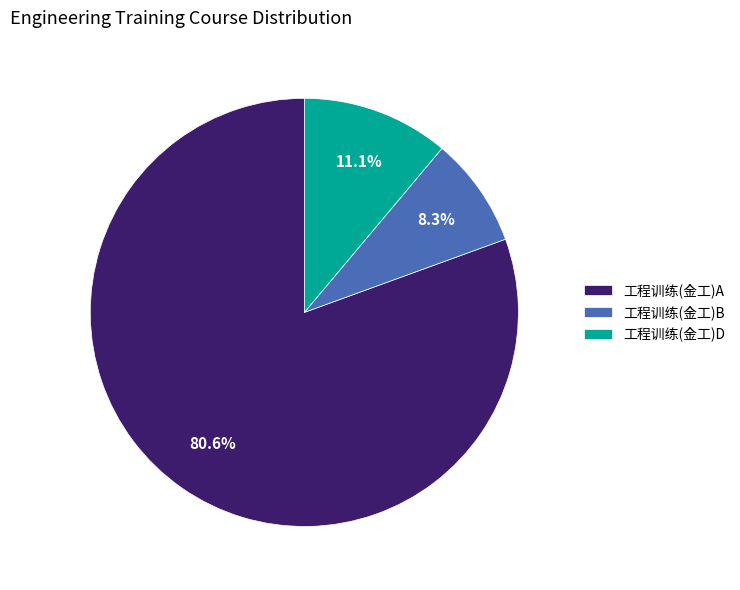

Rank the categories by value from highest to lowest.

工程训练(金工)A, 工程训练(金工)D, 工程训练(金工)B